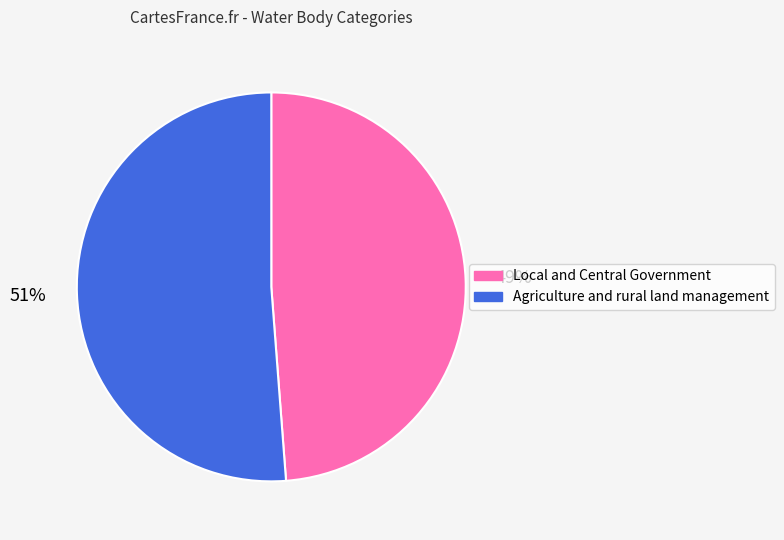

To the nearest percent, what is the combined percentage of Local and Central Government and Agriculture and rural land management?

100%